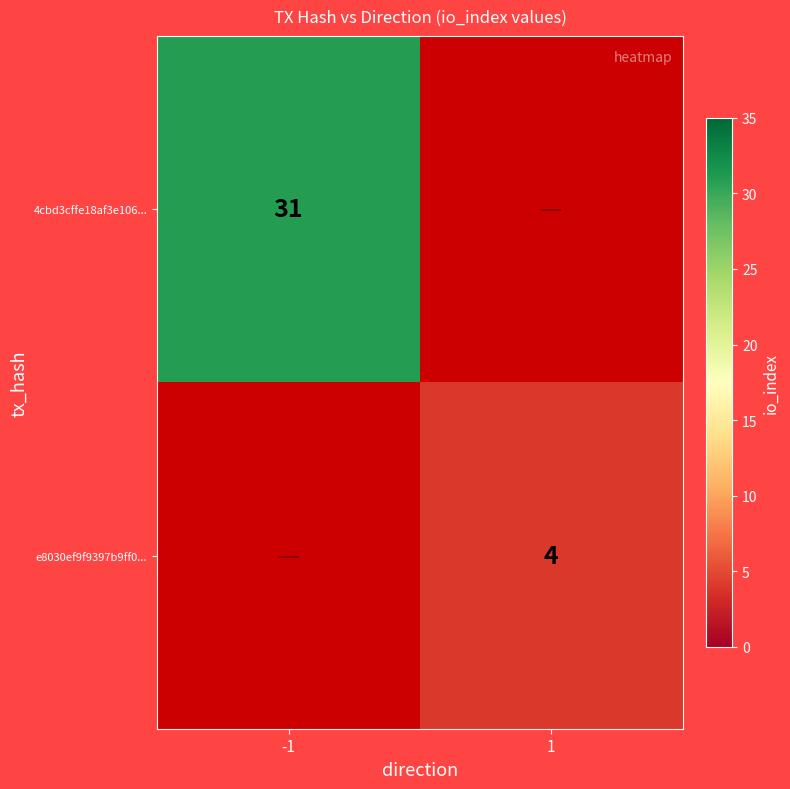

Count the number of categories in the chart.

2